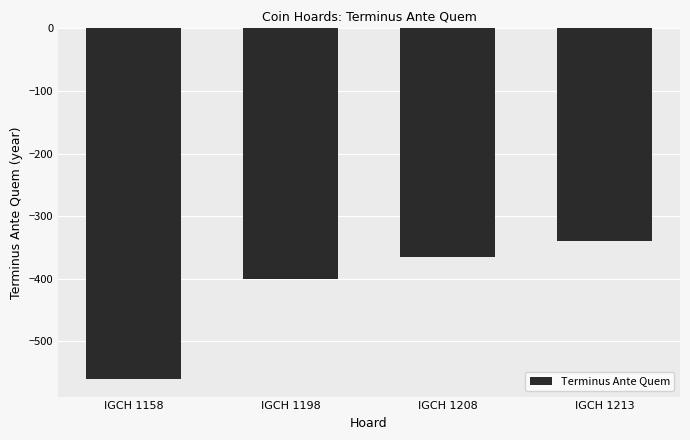

What is the sum of all values?

-1665